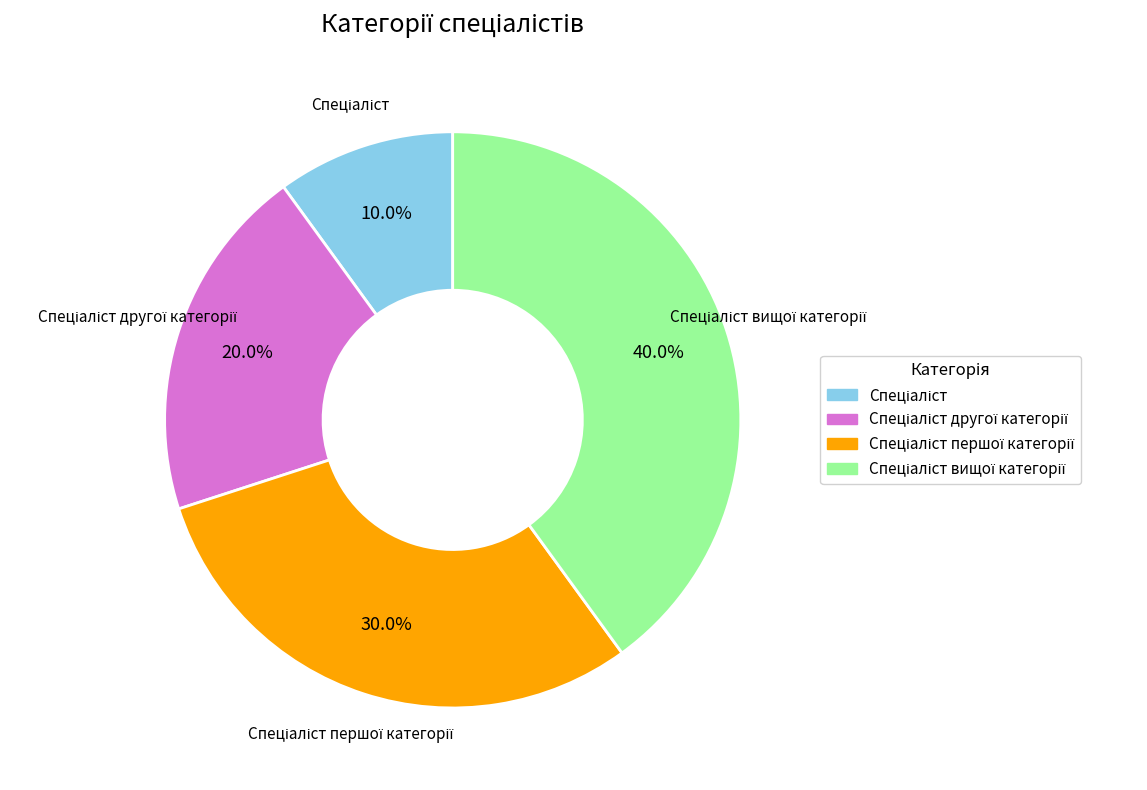

How many slices are in this pie chart?

4